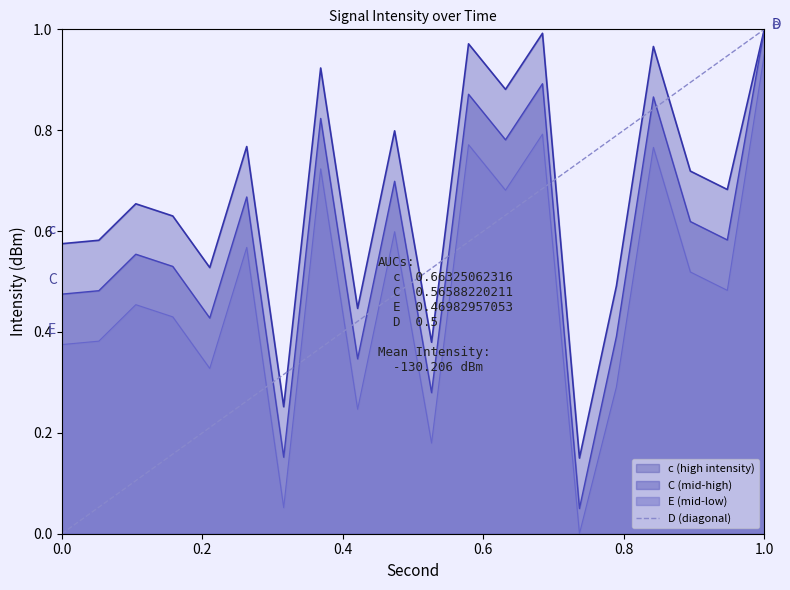

What is the greatest value displayed?

1